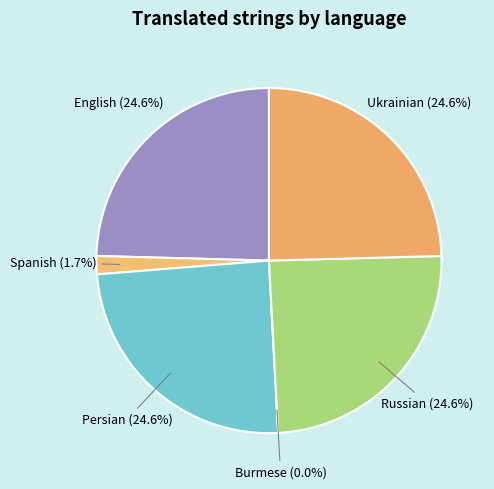

Which has a higher value, Spanish or English?

English